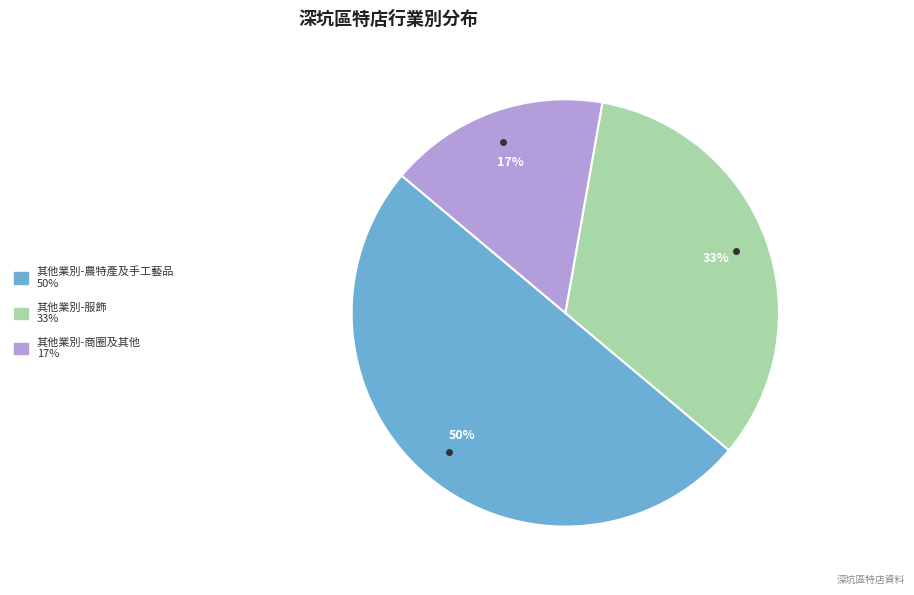

Which slice is the smallest?

其他業別-商圈及其他